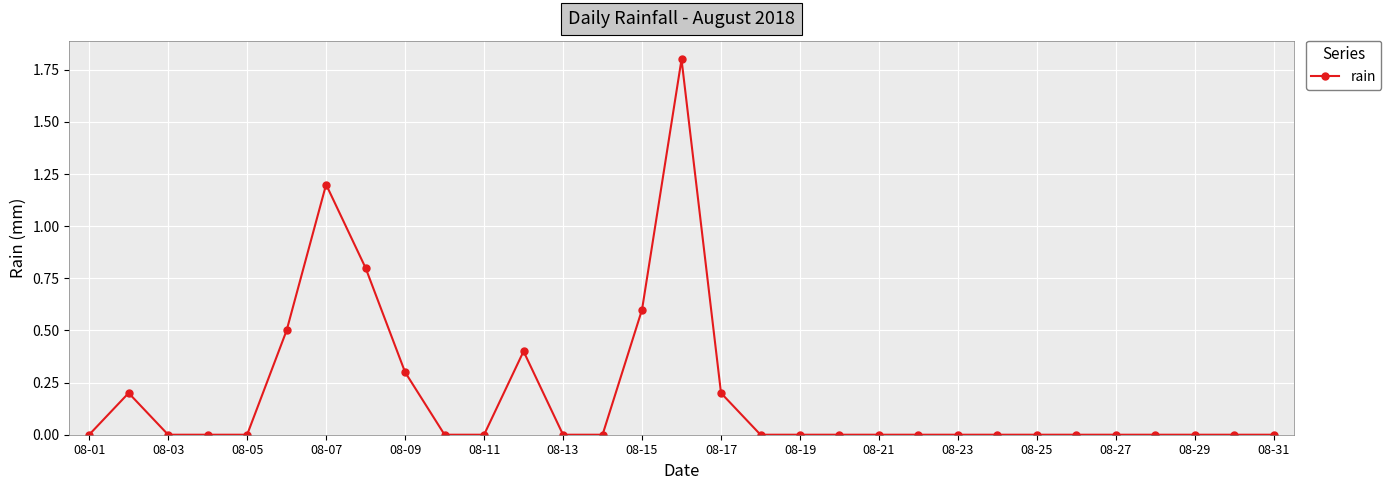

What is the value of the 16th point from the left?

1.8